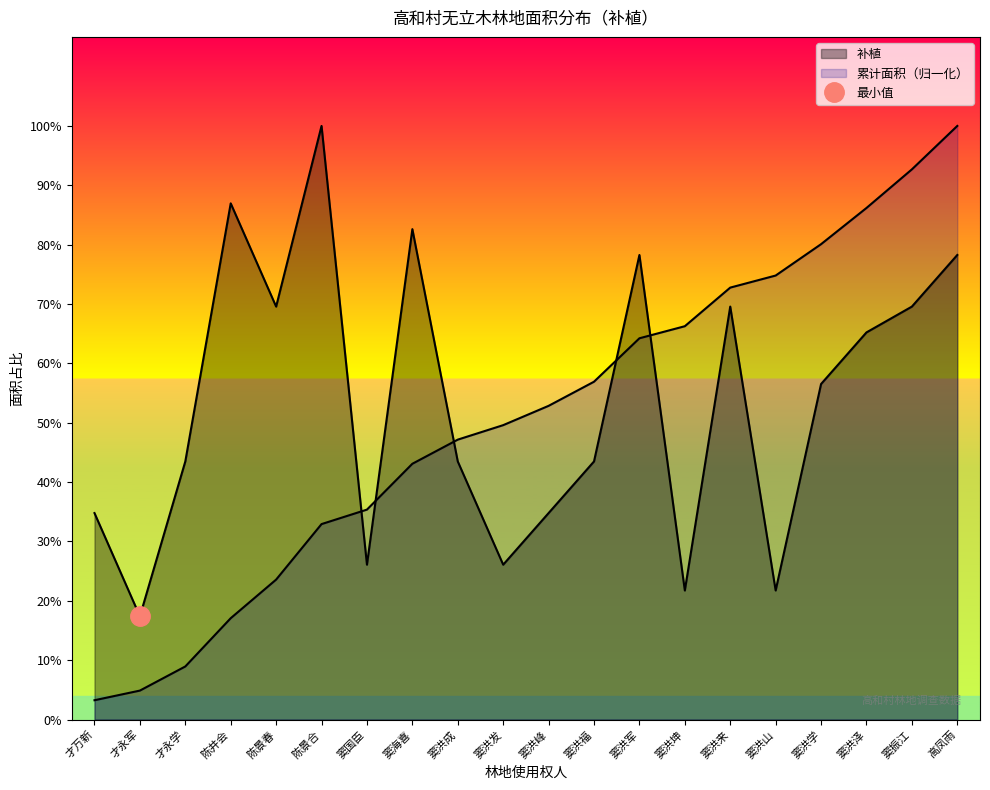

Between which two adjacent categories do 累计面积 and 补植 first intersect?

陈景合 and 窦国臣